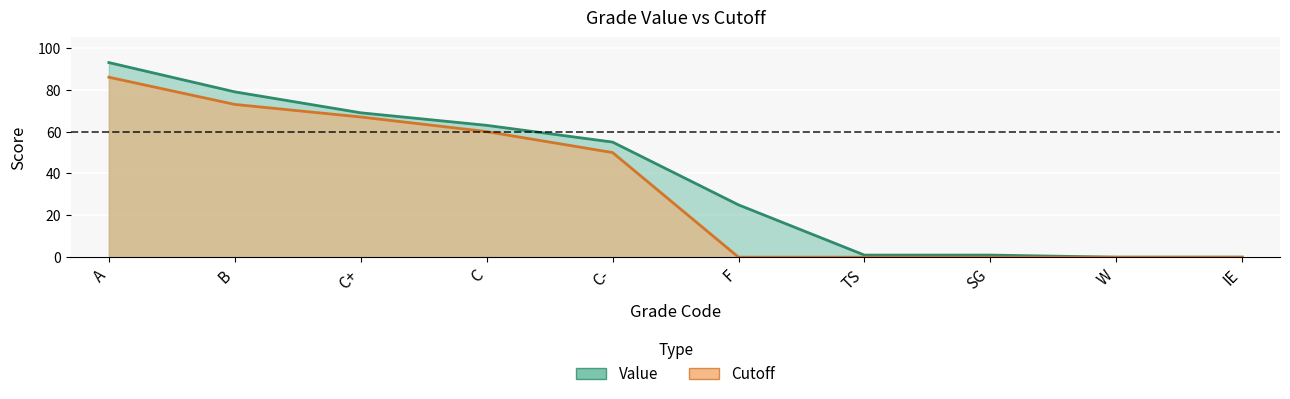

Where is Value nearest to the value 46?

C-